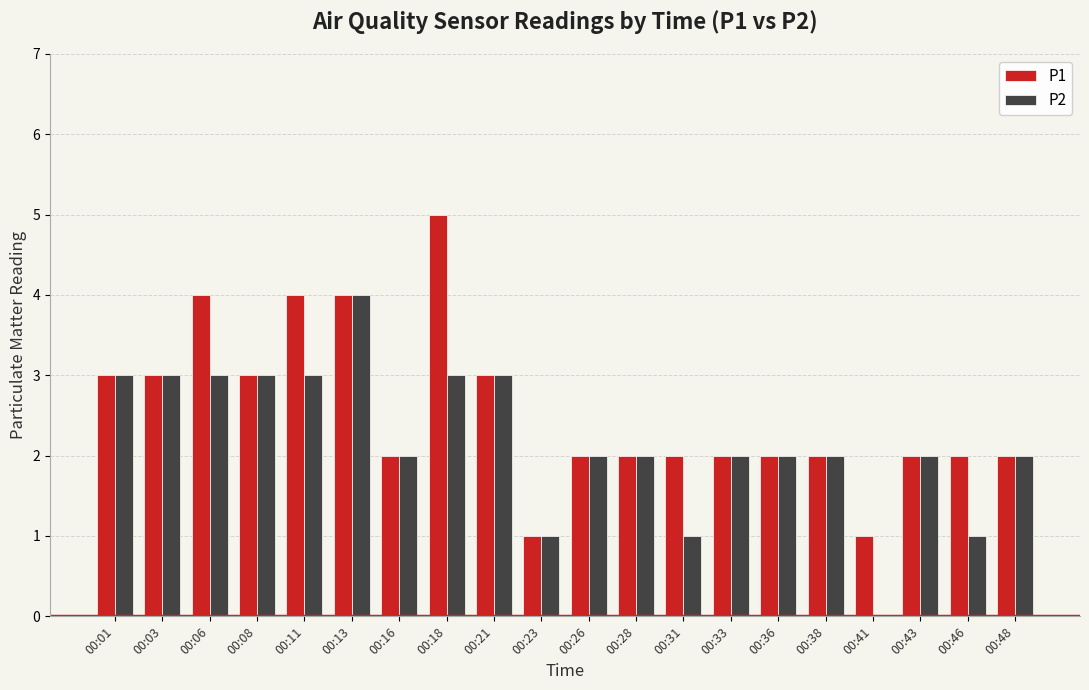

True or false: P2 has a value of 3 at 00:38.

False